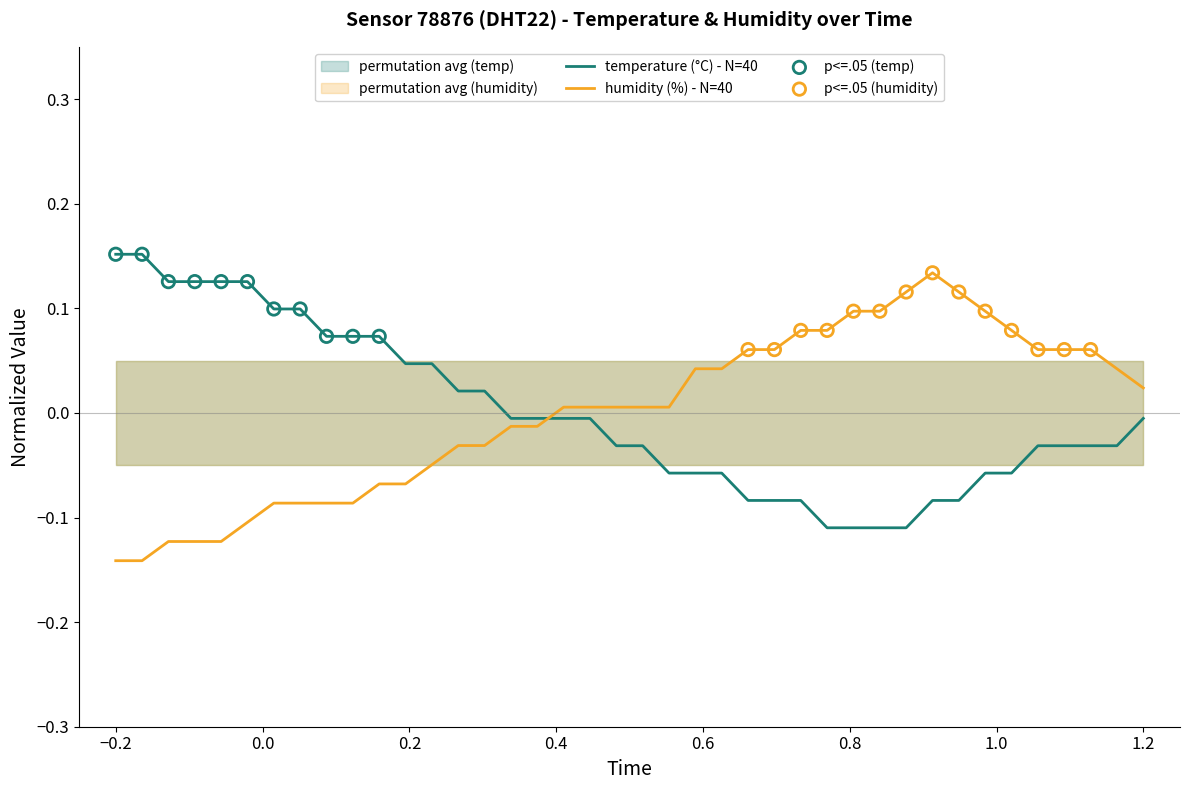

After their last crossing, which series has the higher values: temperature (°C) - N=40 or humidity (%) - N=40?

humidity (%) - N=40